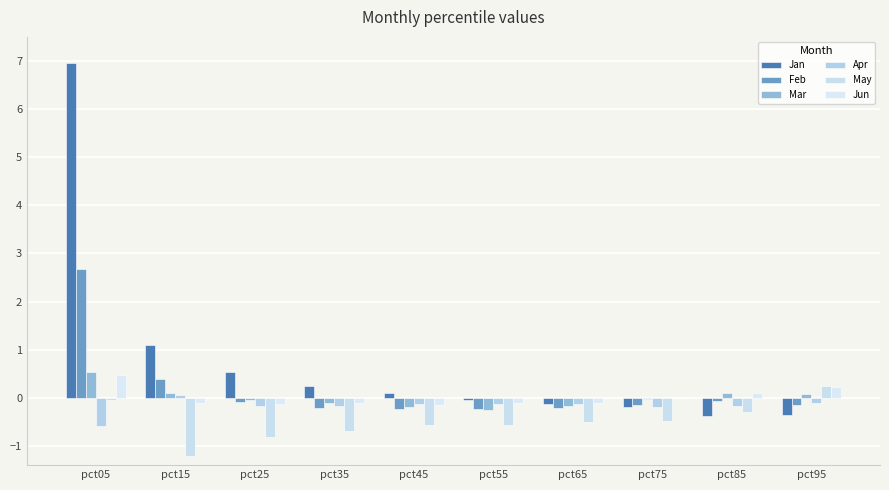

How many categories are shown in the chart?

10